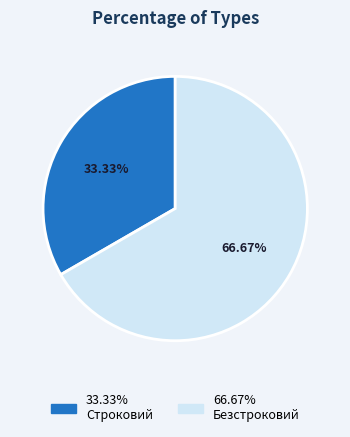

Does any single category account for the majority?

Yes